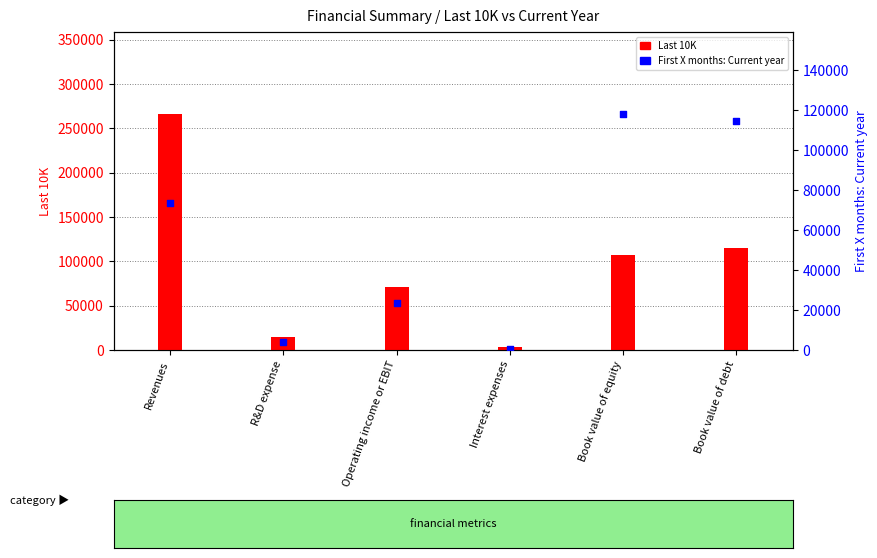

Which series has the largest total across all categories?

Last 10K